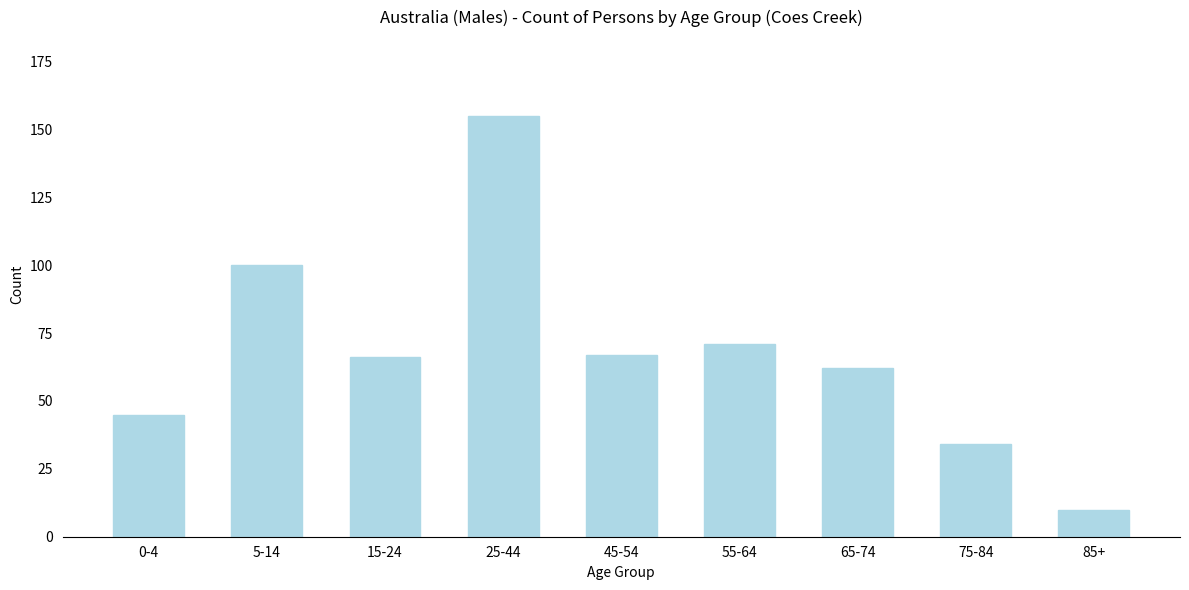

Reading left to right, transcribe all the data shown in this chart.

0-4=45	5-14=100	15-24=66	25-44=155	45-54=67	55-64=71	65-74=62	75-84=34	85+=10